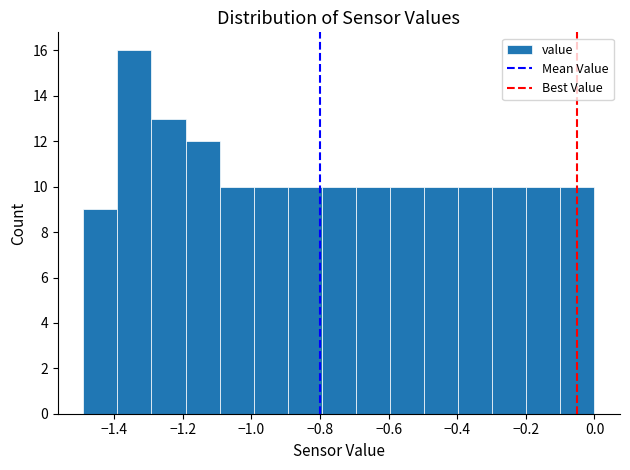

Reading left to right, list every bar in this chart as the range it spans on the x-axis followed by its height. Neither the bar edges nor the heights are printed on the chart, so give them approximately, as read against the axes.

-1.48 to -1.40: 9
-1.40 to -1.30: 16
-1.30 to -1.20: 13
-1.20 to -1.10: 12
-1.10 to -1.00: 10
-1.00 to -0.90: 10
-0.90 to -0.80: 10
-0.80 to -0.70: 10
-0.70 to -0.60: 10
-0.60 to -0.50: 10
-0.50 to -0.40: 10
-0.40 to -0.30: 10
-0.30 to -0.20: 10
-0.20 to -0.10: 10
-0.10 to 0.00: 10